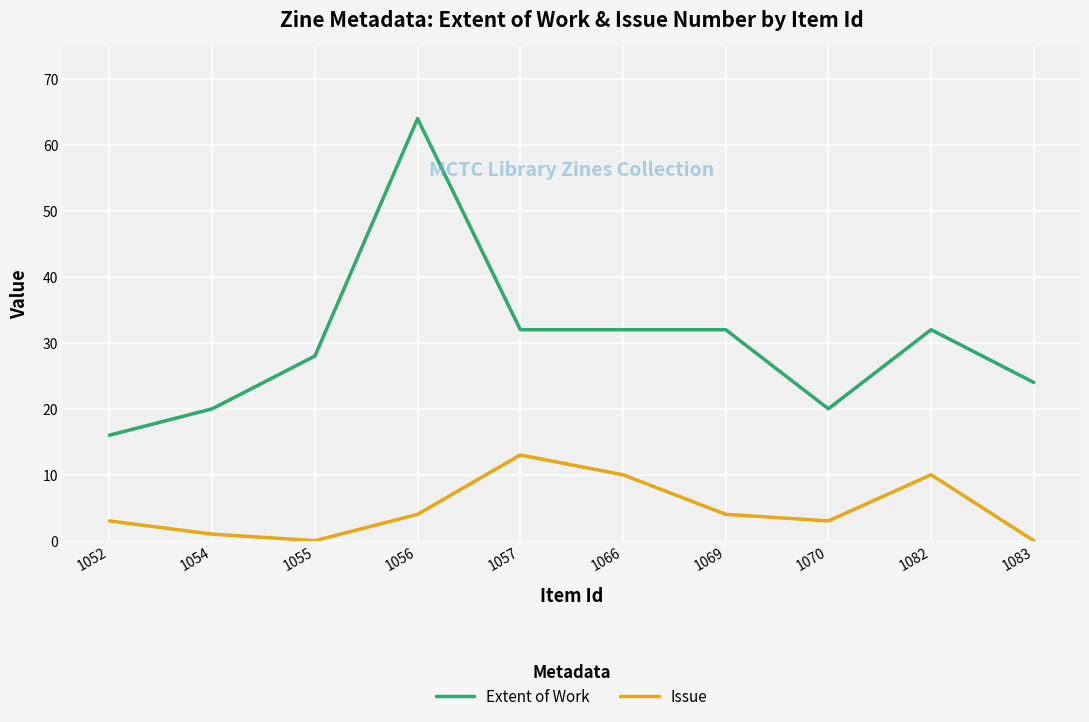

Which series has the widest spread of values?

Extent of Work